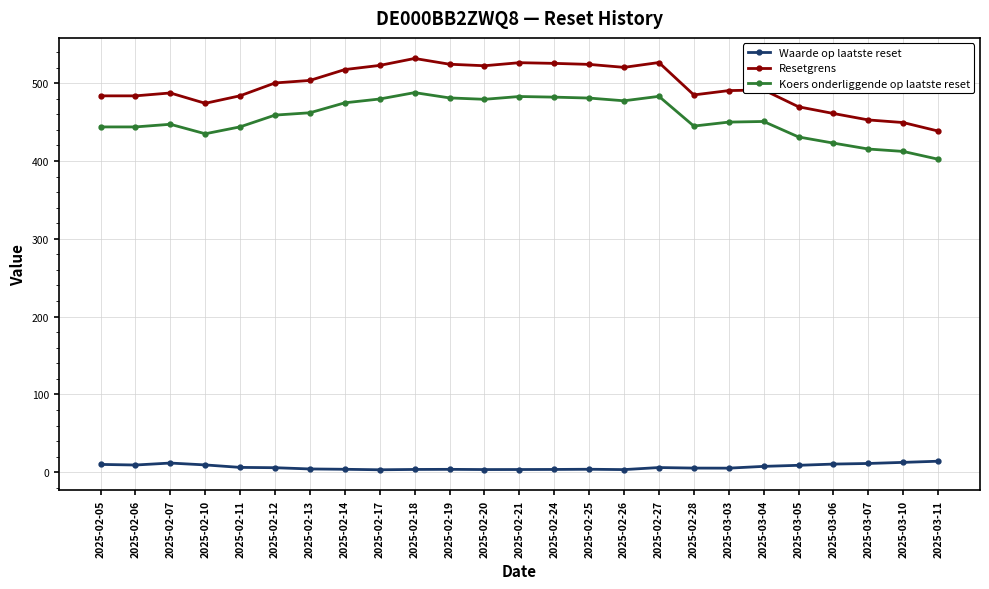

True or false: Waarde op laatste reset and Koers onderliggende op laatste reset intersect in this chart.

False